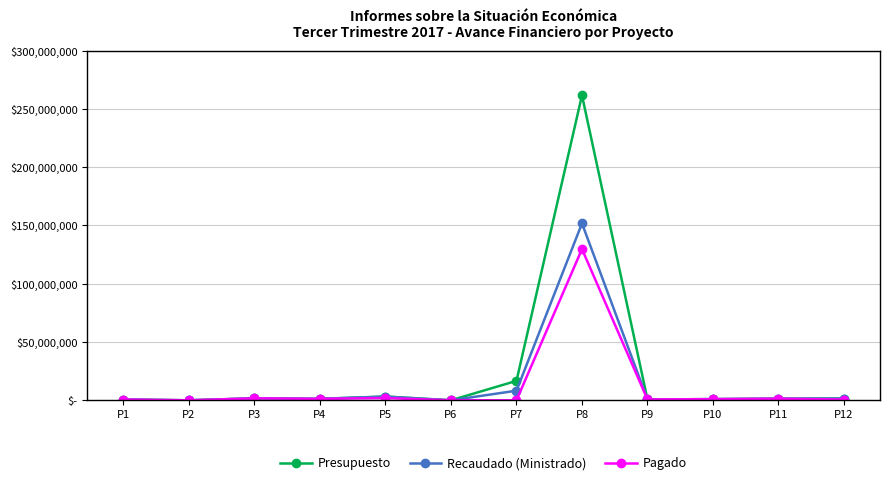

Is this an area chart (filled region under the line)?

No